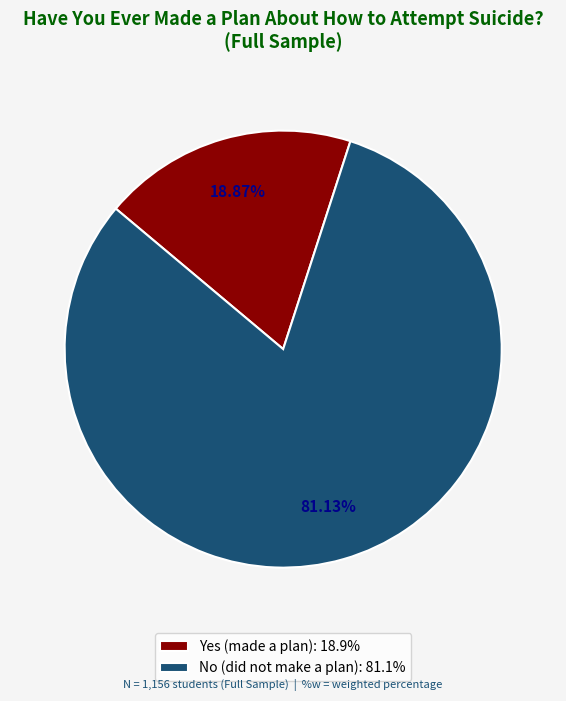

To the nearest percent, what is the difference between the largest and smallest slice percentages?

62%